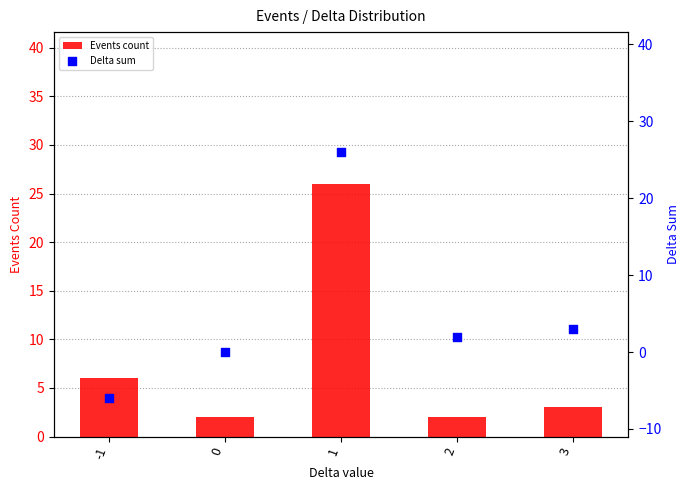

What is the total value across all series at 1?

52